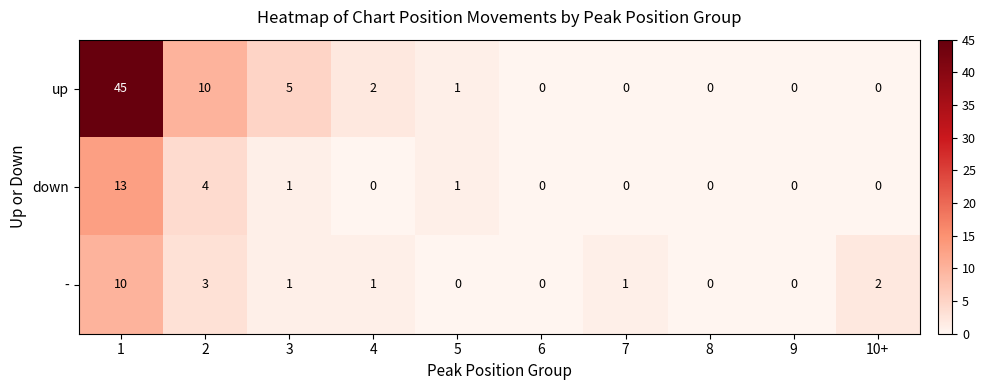

The value of down at 1 is 13. True or false?

True